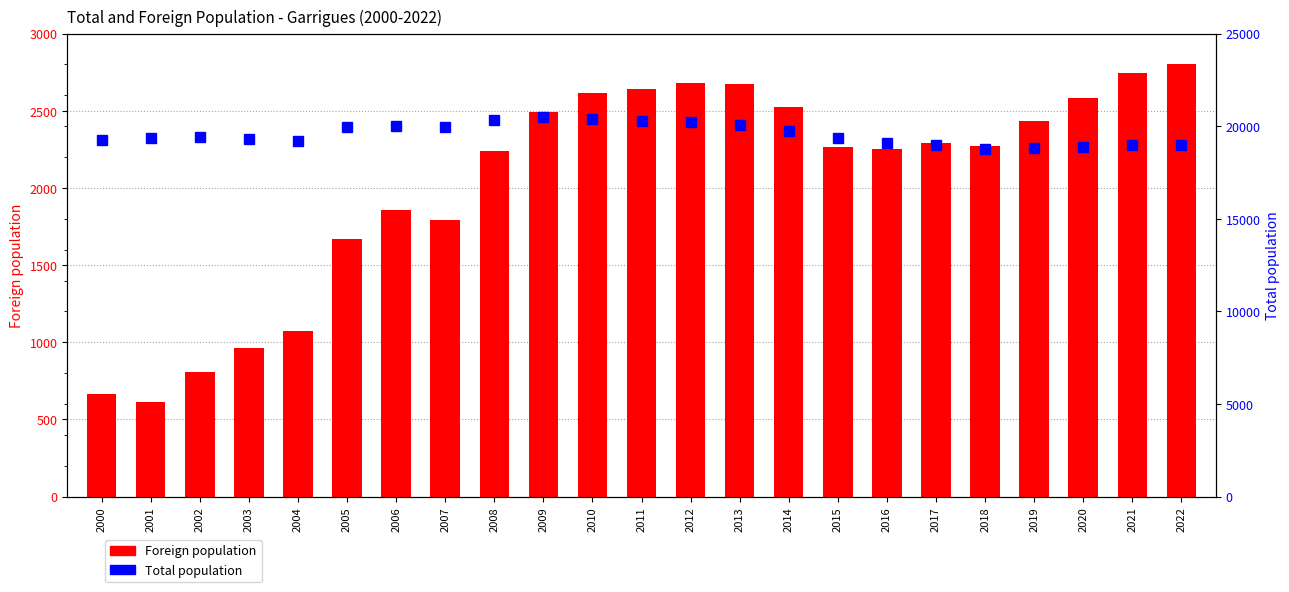

Is it true that Total population equals 20479 at 2009?

True